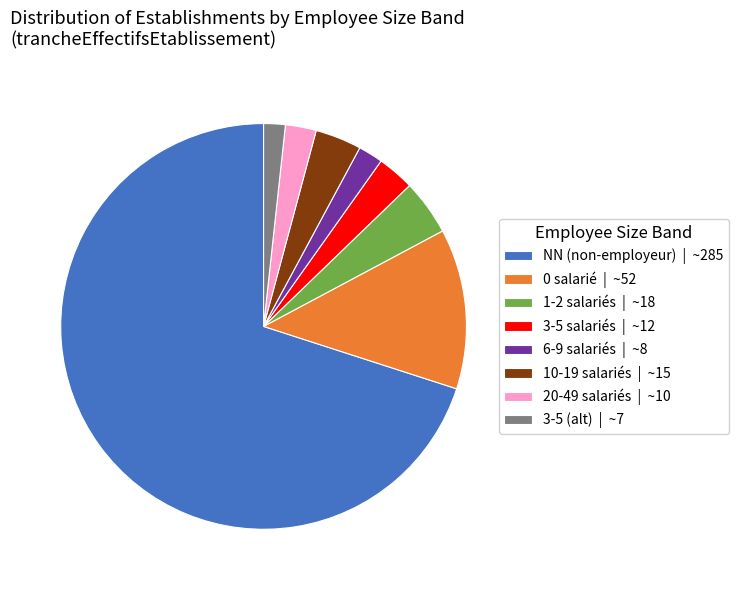

Between 1-2 salariés | ~18 and 0 salarié | ~52, which is larger?

0 salarié | ~52